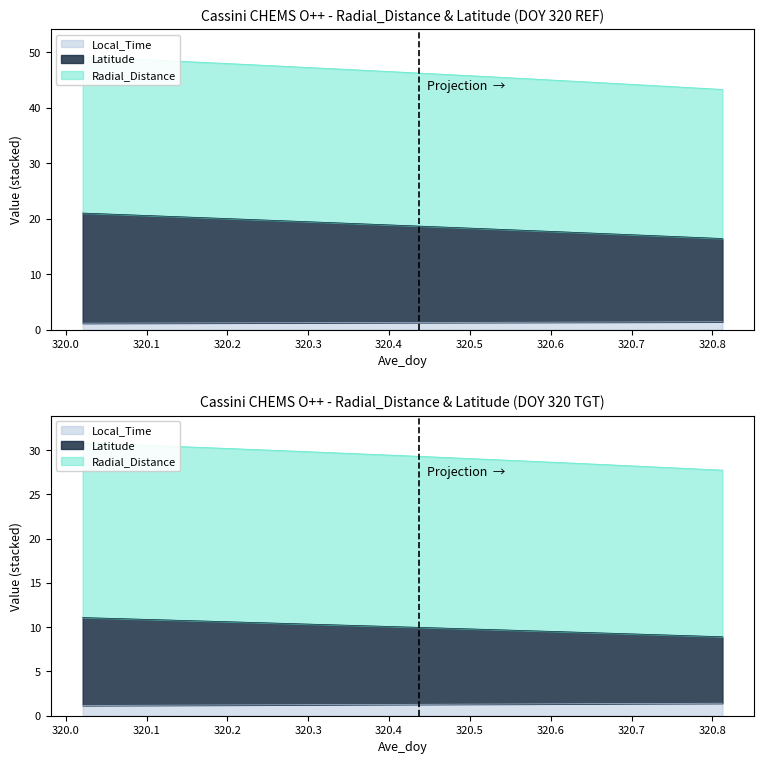

True or false: Radial_Distance and Local_Time cross at least once.

False